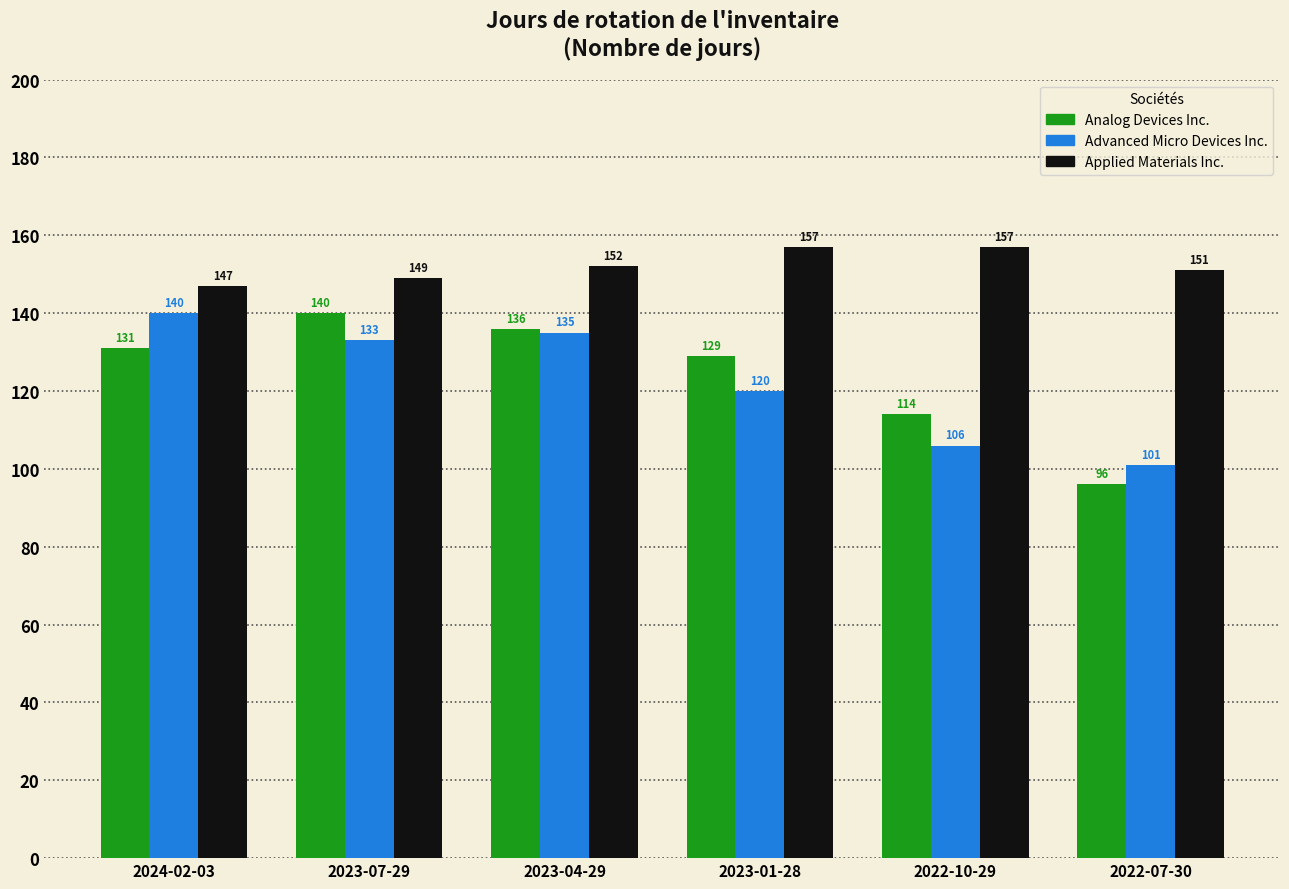

Count the number of categories in the chart.

6